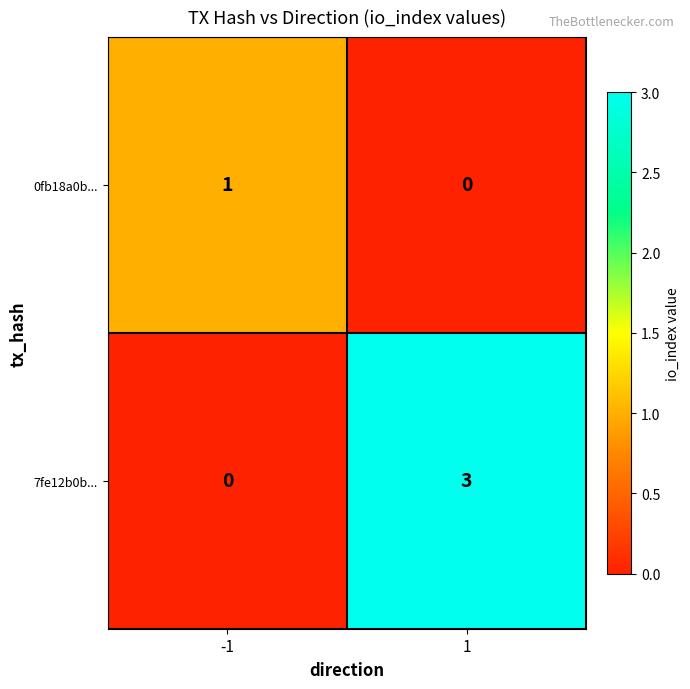

Reading left to right, list all the values displayed in this chart.

0fb18a0b...: -1=1	1=0
7fe12b0b...: -1=0	1=3